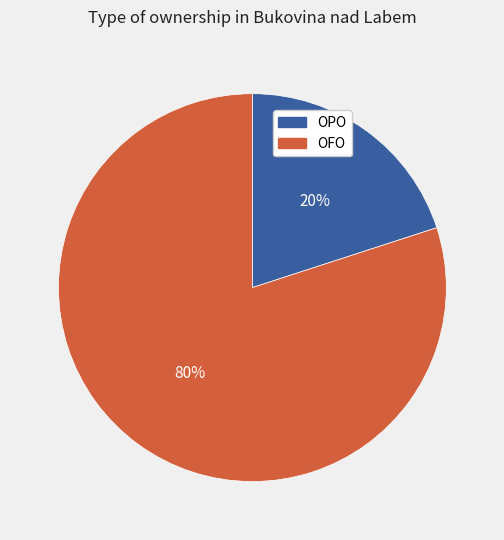

To the nearest percent, what is the difference between the largest and smallest slice percentages?

60%